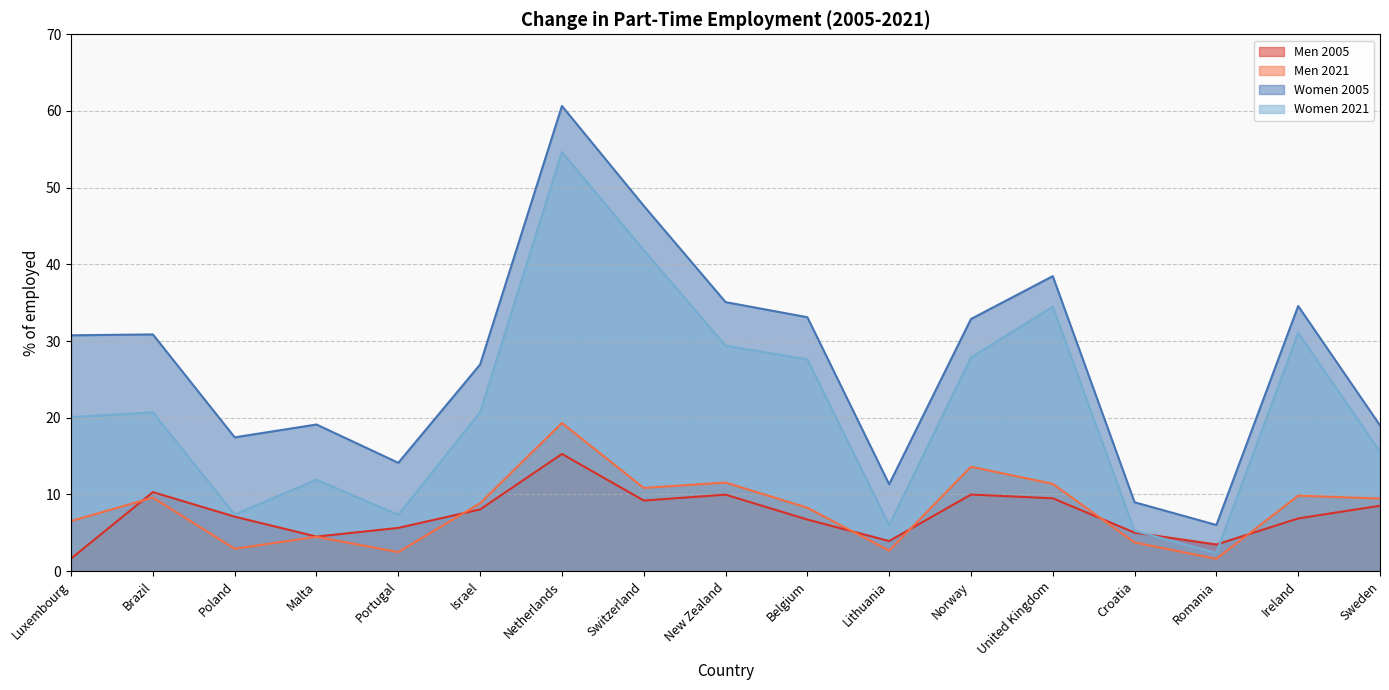

What position from the right is Belgium?

8